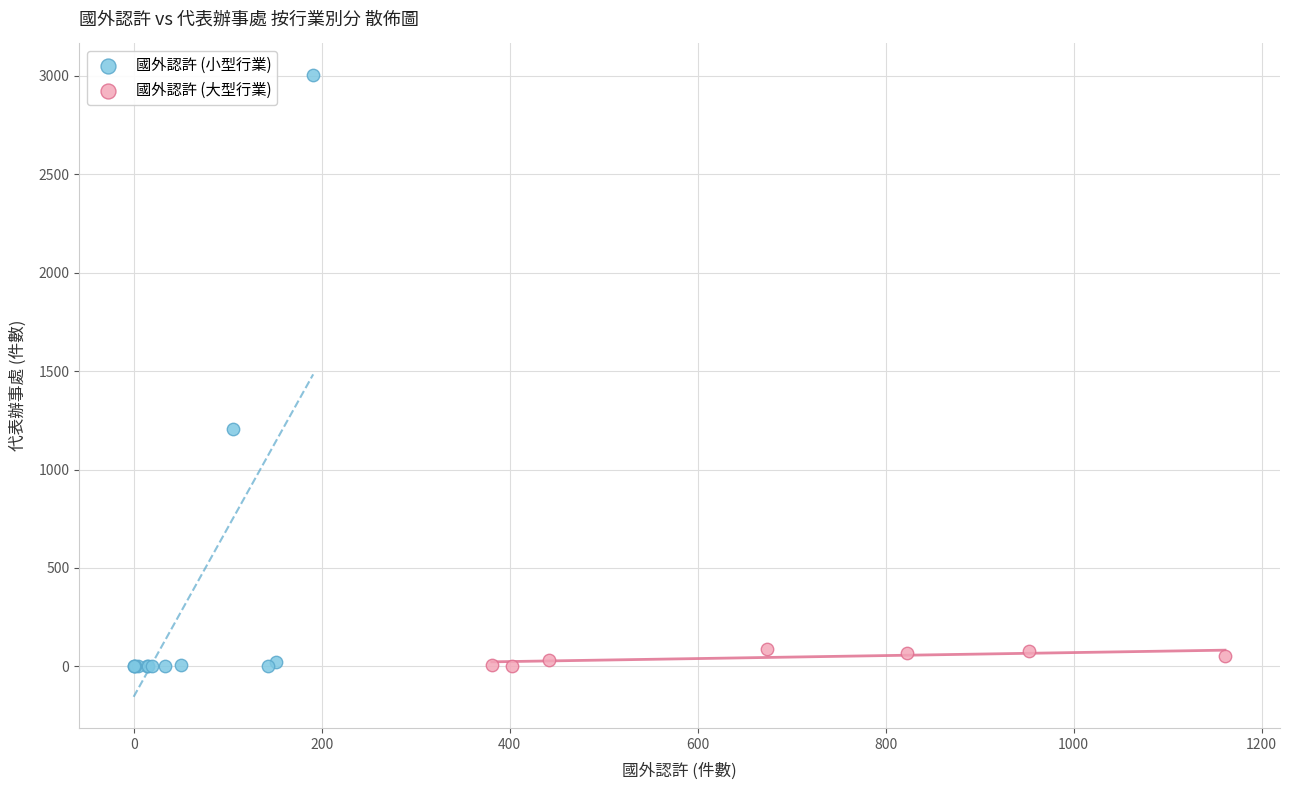

What are all the series names shown in the legend?

國外認許 (小型行業), 國外認許 (大型行業)